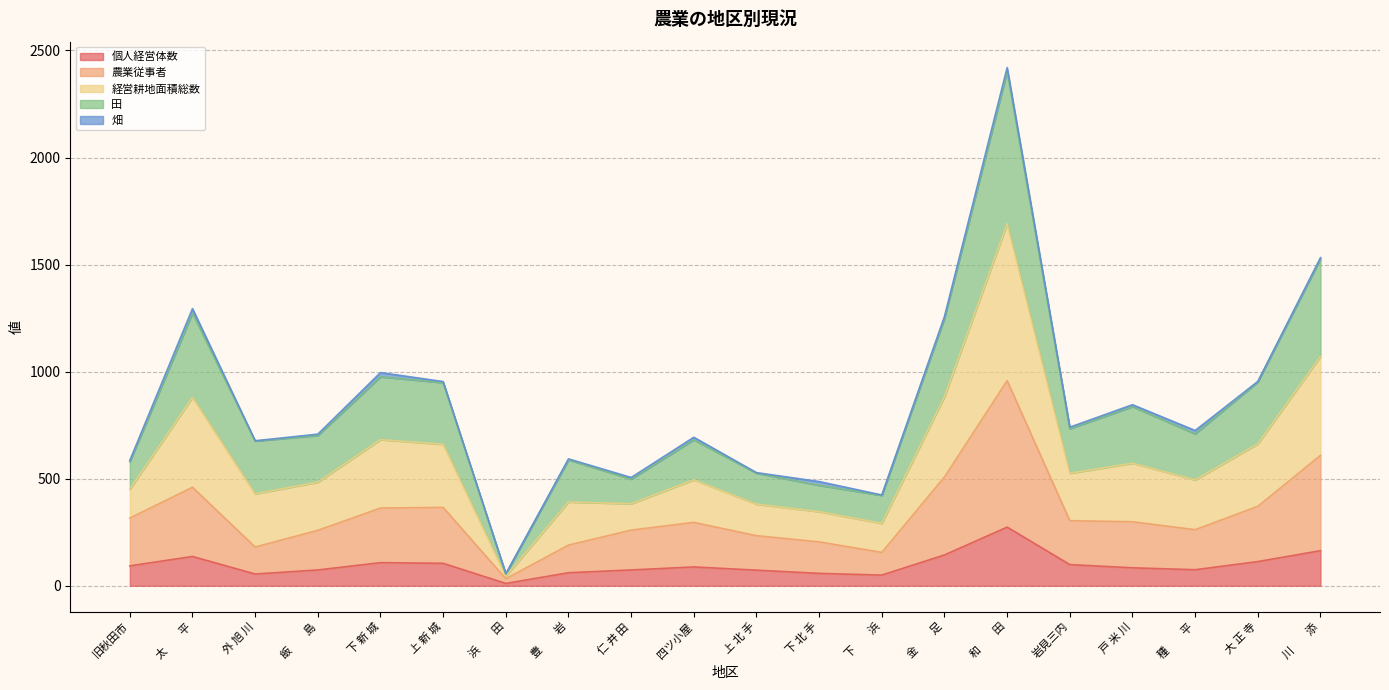

What is the maximum value for 個人経営体数?

274.0